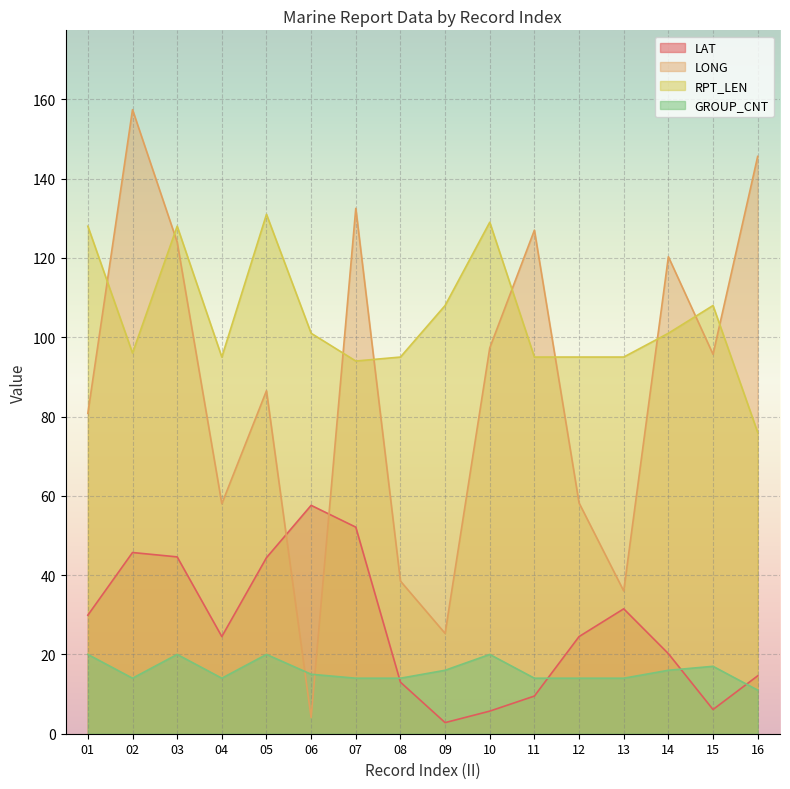

How many interior local peaks does the RPT_LEN series have?

4